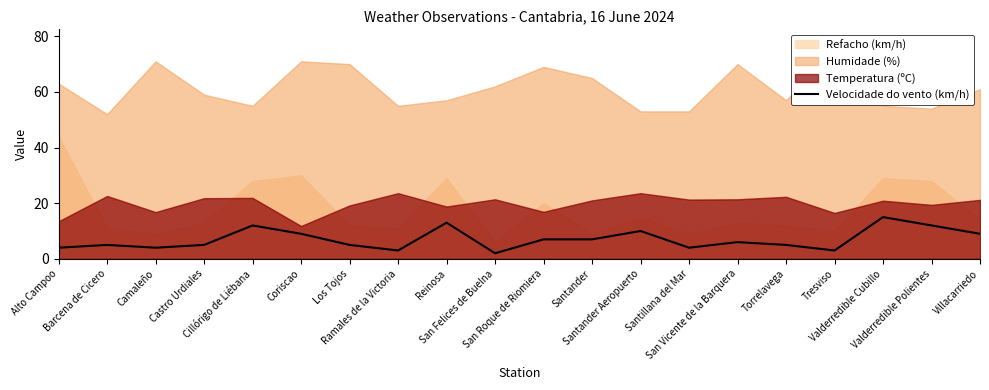

Which has a higher value, Los Tojos or Santander Aeropuerto?

Santander Aeropuerto